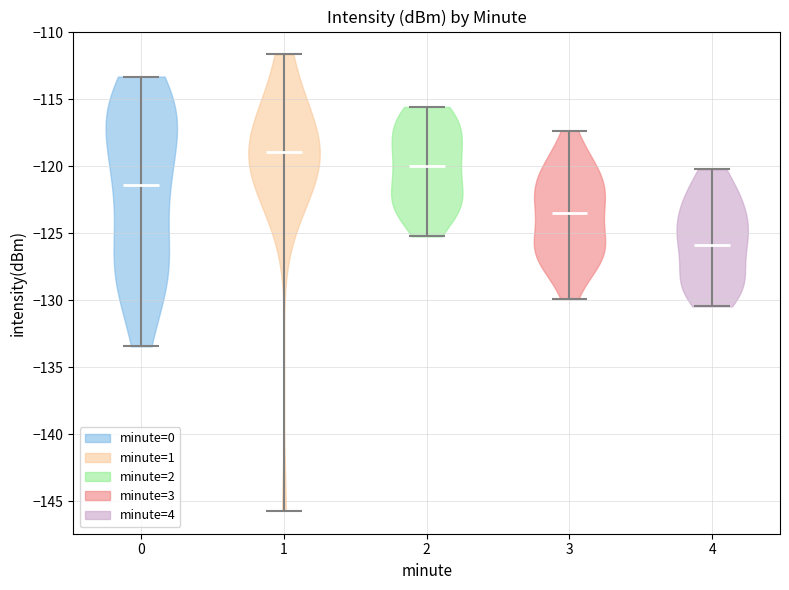

What is the highest point the violin at x = 3 reaches on the y-axis? The values are not printed on the chart, so give them approximately, as read against the axis.

-117.5